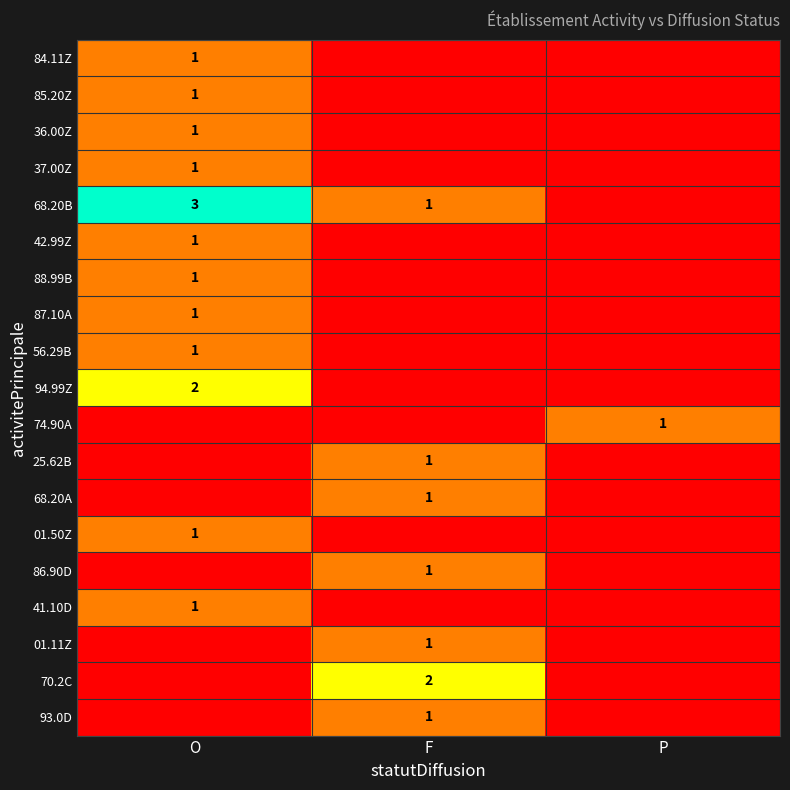

The value of 94.99Z at O is 3. True or false?

False